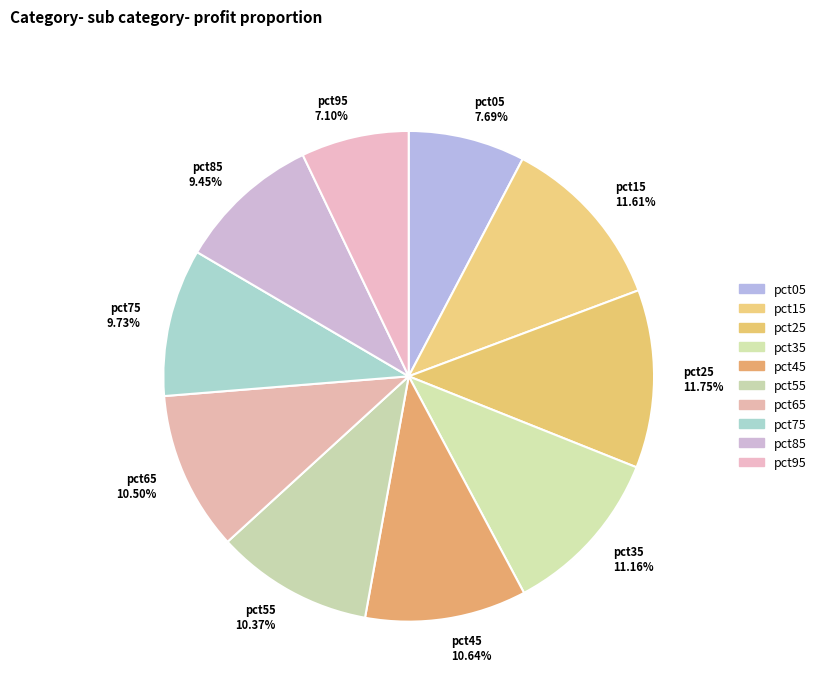

Is pct25 the majority of the pie?

No